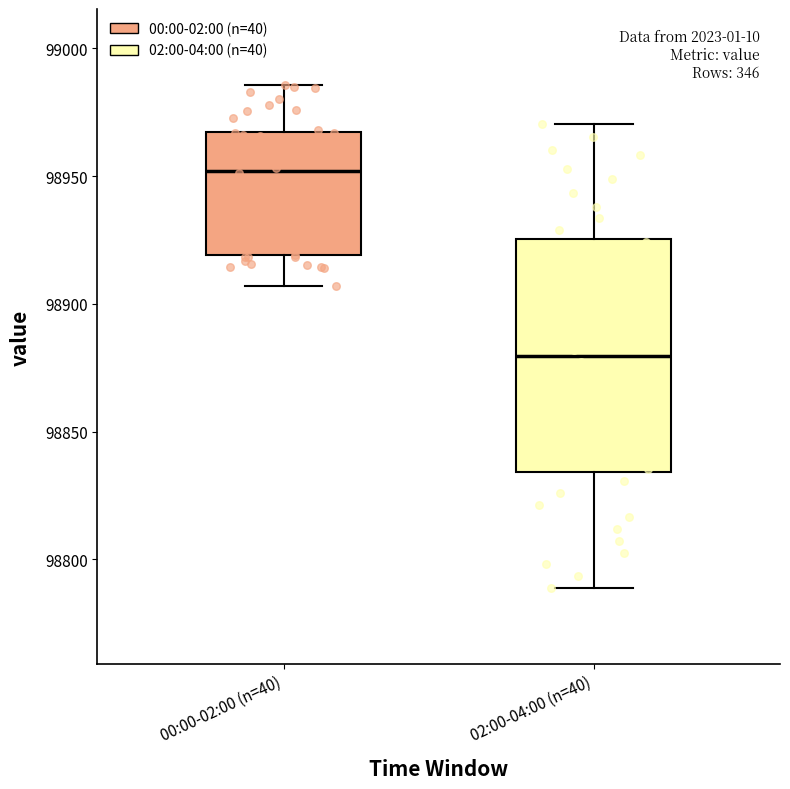

Reading left to right, read every box against the y-axis: the position of its median line, the range the box covers, and the ends of its whiskers. The values are not printed on the chart, so give them approximately, as read against the axis.

00:00-02:00 (n=40): median 98950, box 98920 to 98965, whiskers 98905 to 98985
02:00-04:00 (n=40): median 98880, box 98835 to 98925, whiskers 98790 to 98970